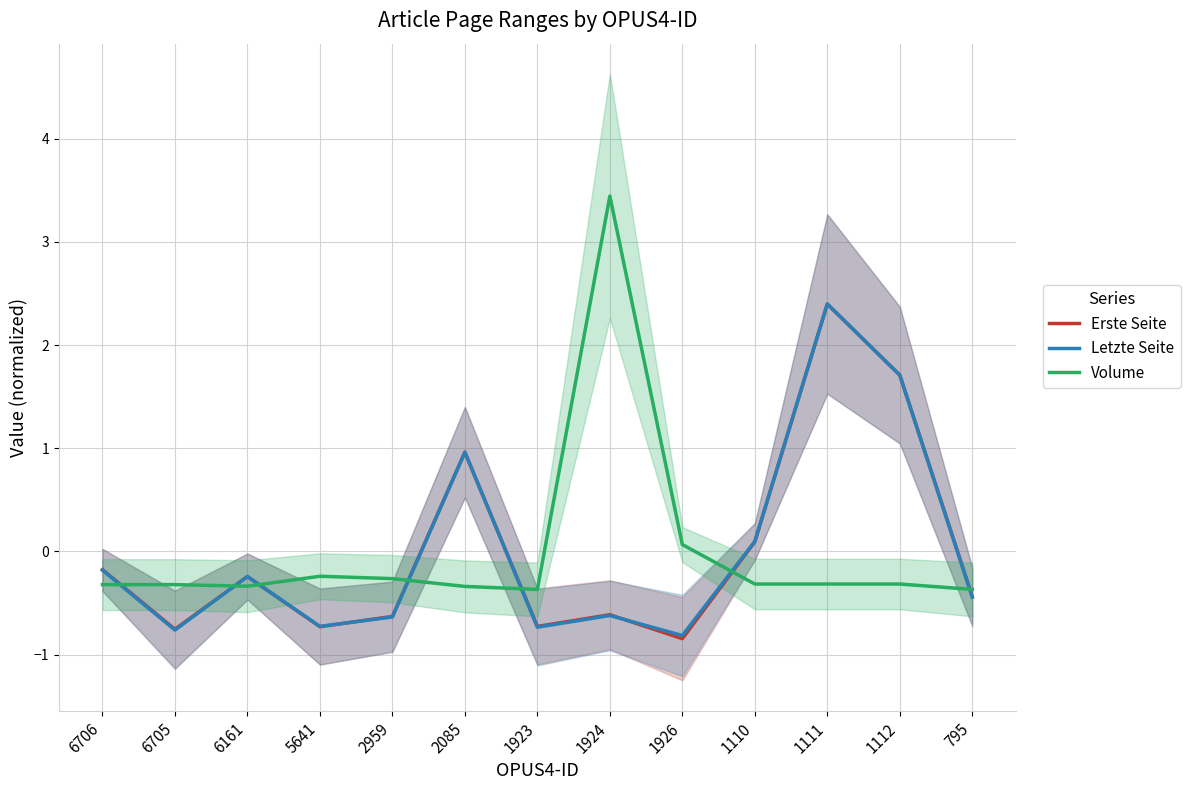

What are all the series names shown in the legend?

Erste Seite, Letzte Seite, Volume